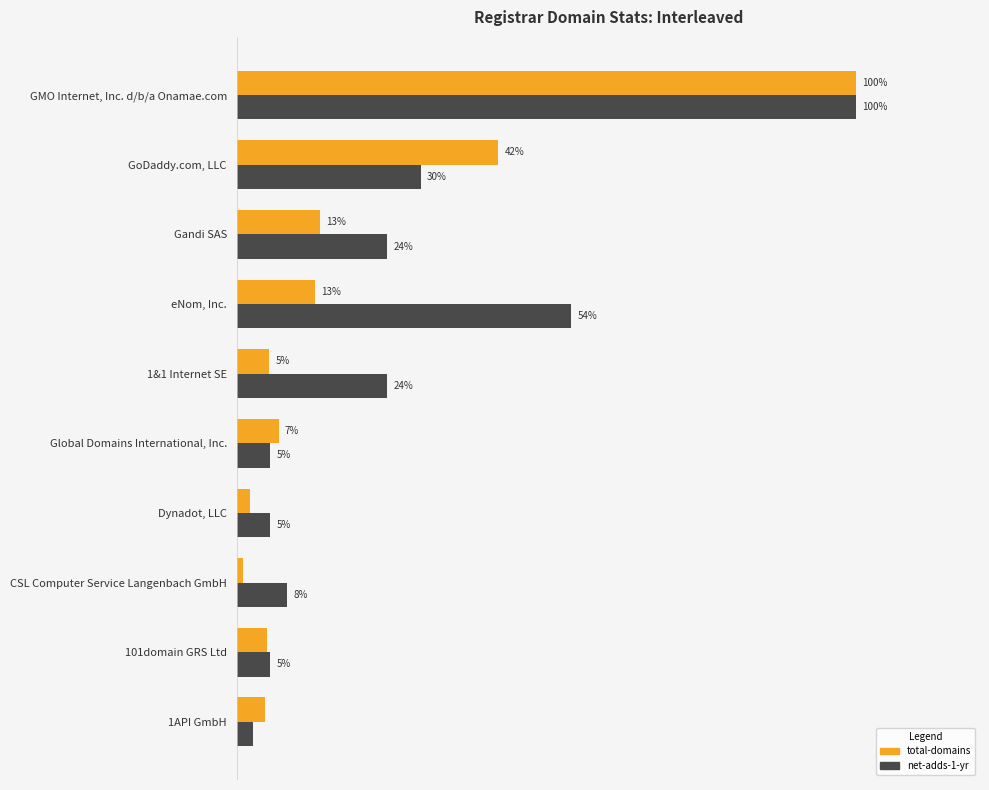

What are all the series names shown in the legend?

total-domains, net-adds-1-yr